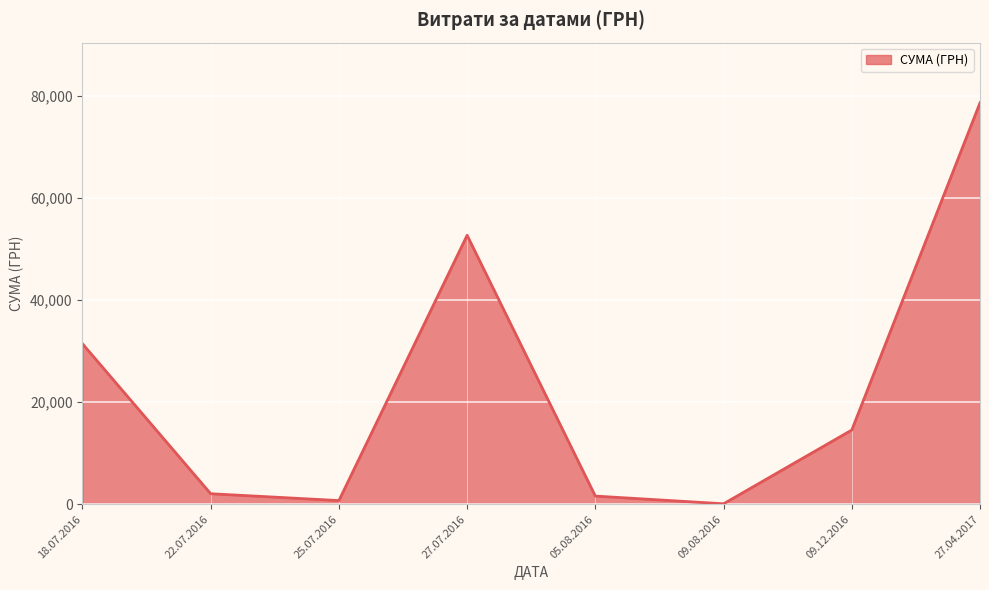

What is the maximum value shown in the chart?

78600.0